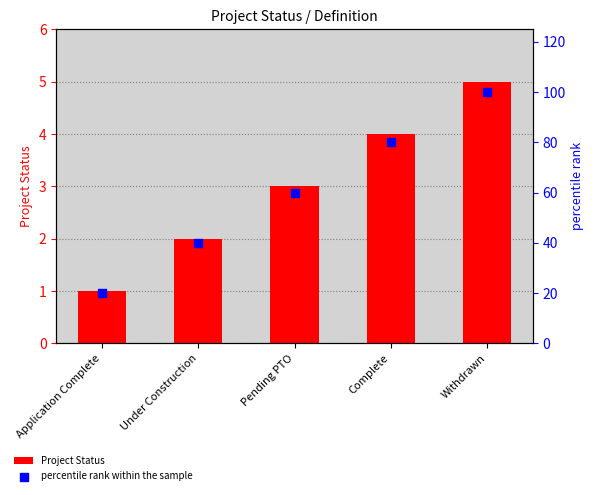

What is the total value across all series at Complete?

84